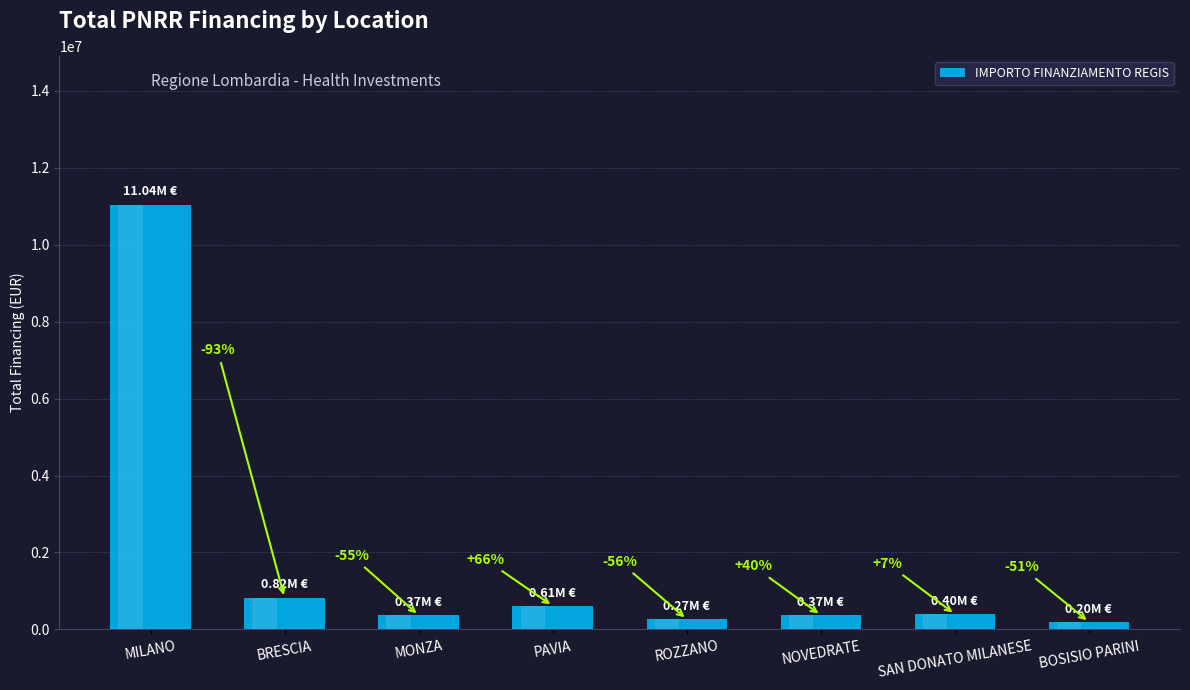

True or false: the data shows 821750.0 at BRESCIA.

True